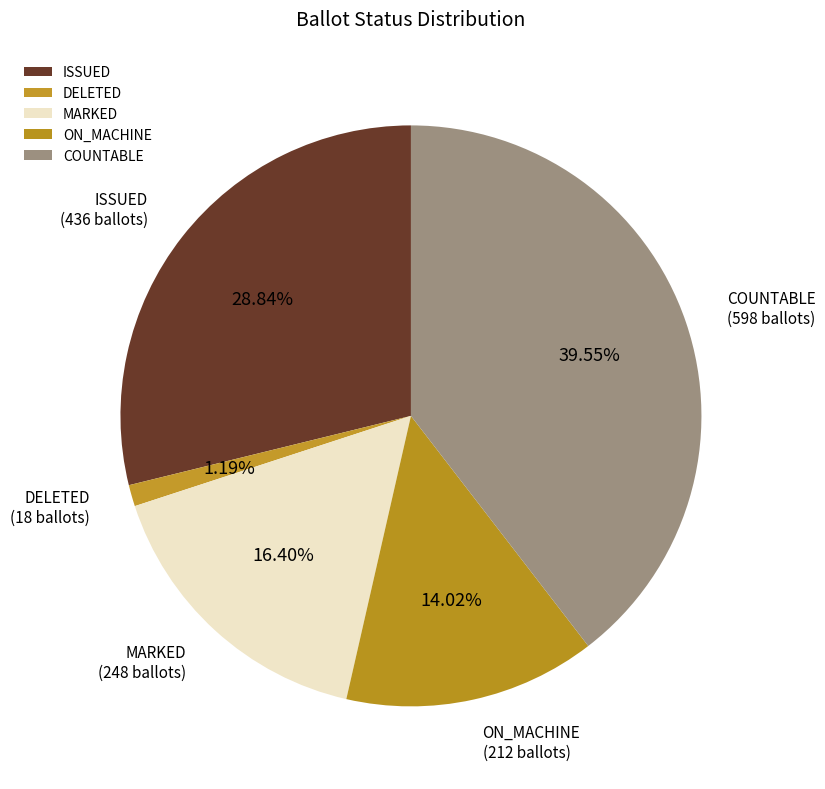

What percentage is the DELETED slice, to the nearest percent?

1%